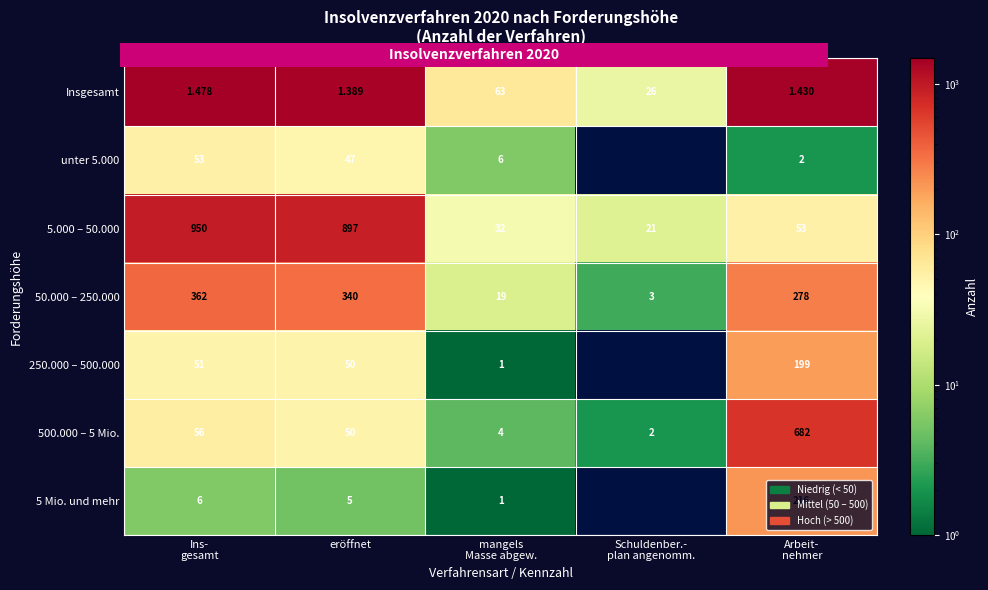

What is the total value across all series at eröffnet?

2778.0